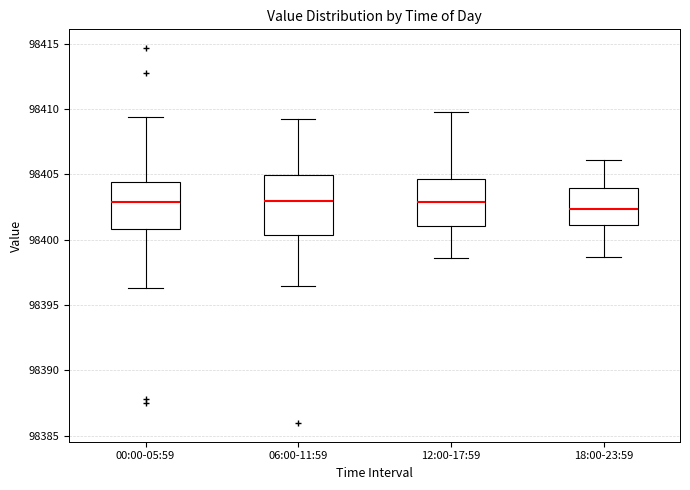

Where does the lower whisker of the box for 00:00-05:59 end on the y-axis? The values are not printed on the chart, so give them approximately, as read against the axis.

98396.5